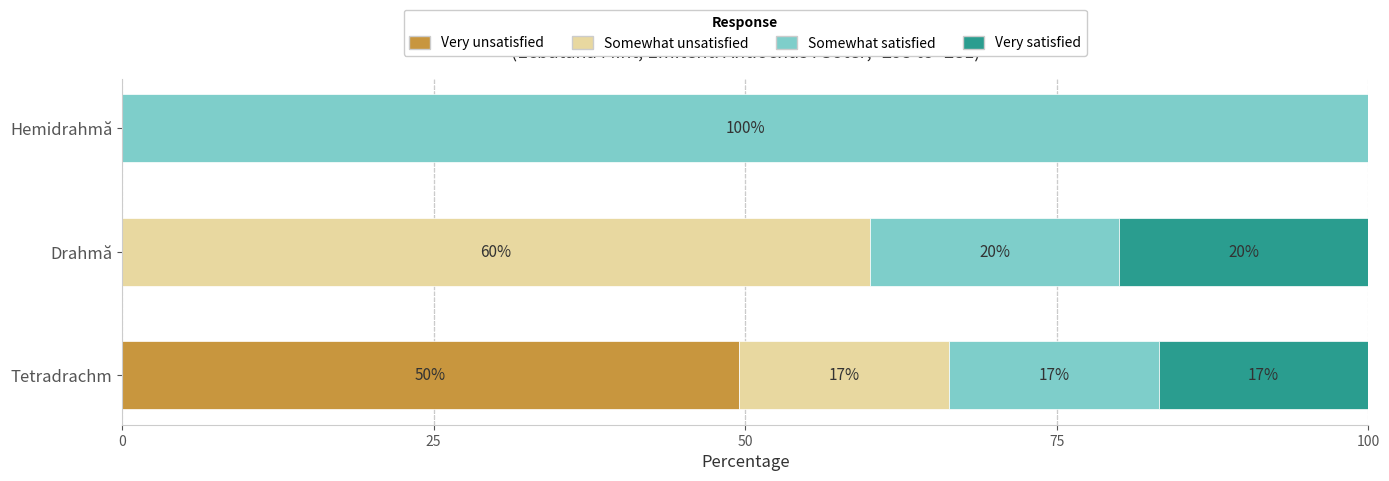

What is the total value across all series at Drahmă?

100.0